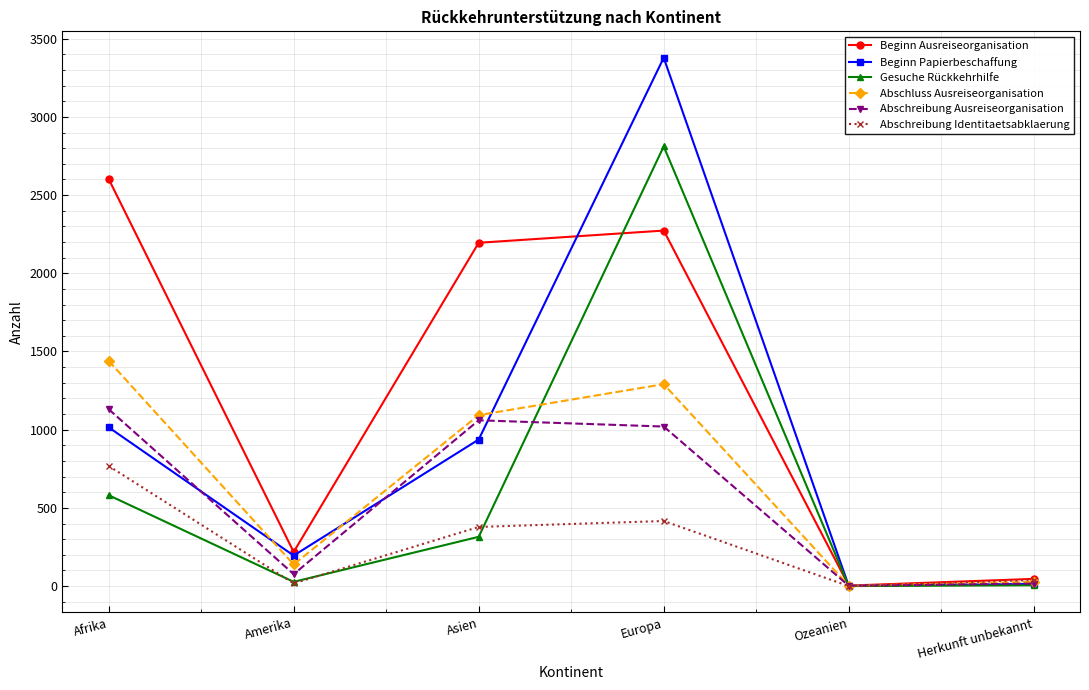

What is the difference between the highest and lowest values at Herkunft unbekannt?

41